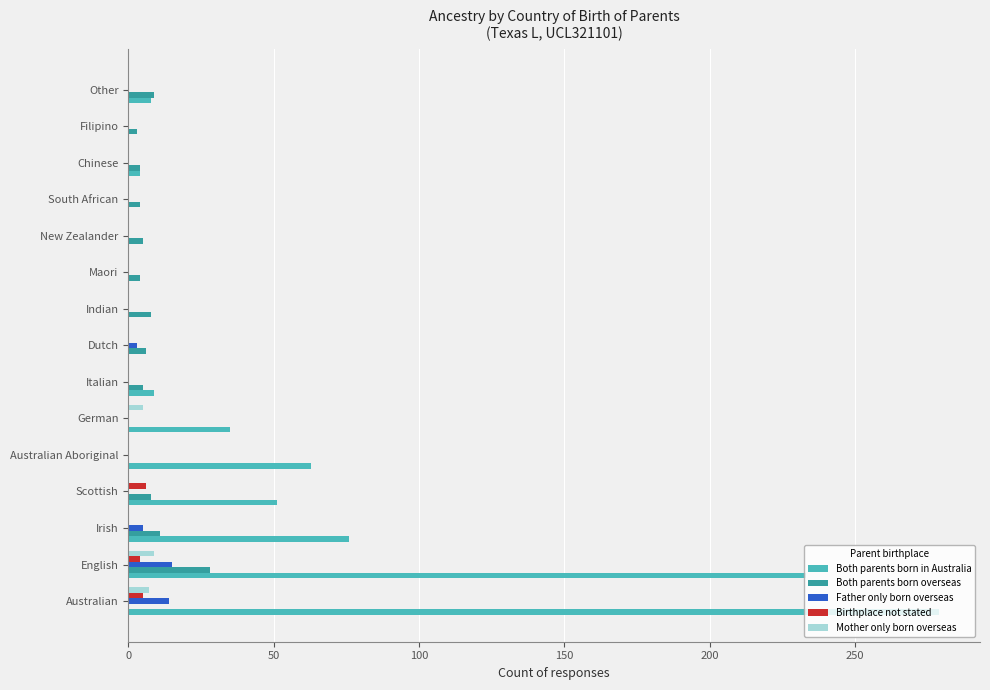

Which series has the largest total across all categories?

Both parents born in Australia